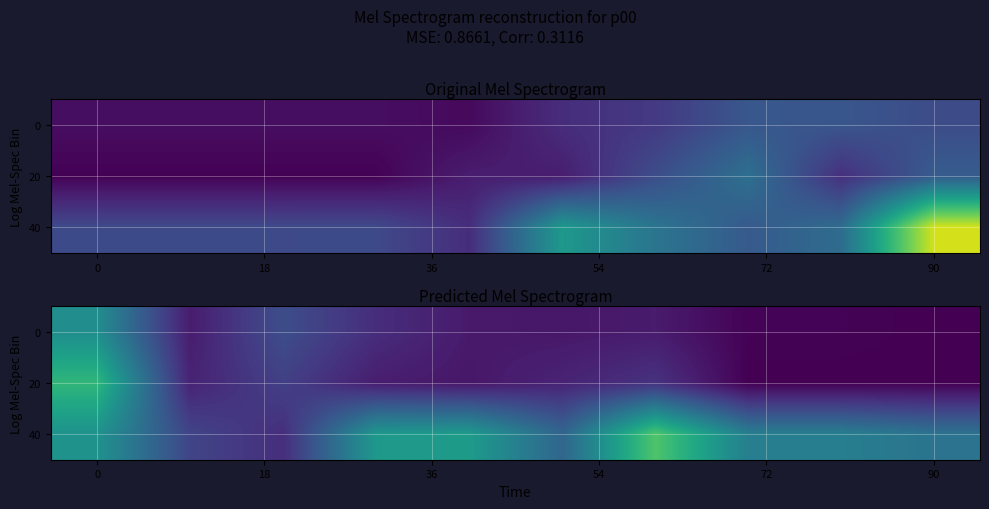

What is the maximum value for 0?

31.8